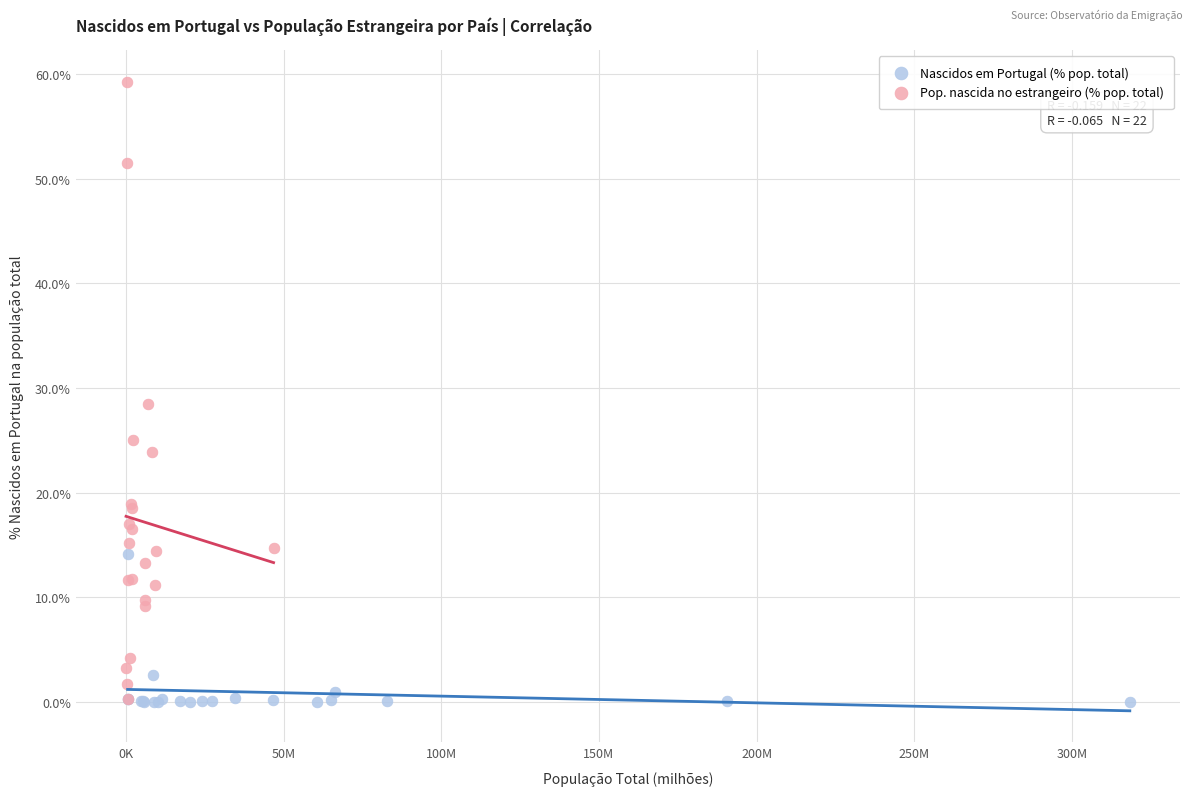

Which series contains the highest Y value?

Pop. nascida no estrangeiro (% pop. total)